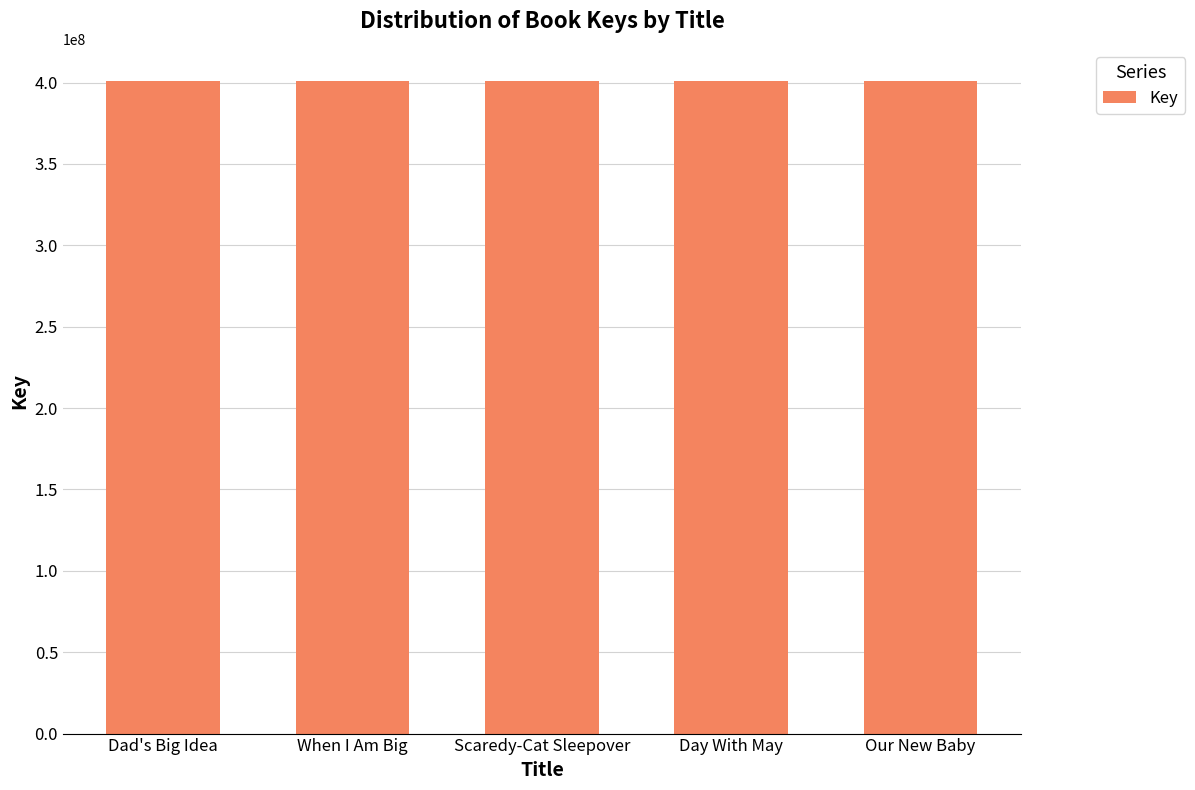

What is the ratio of the value at When I Am Big to the value at Our New Baby?

1.0